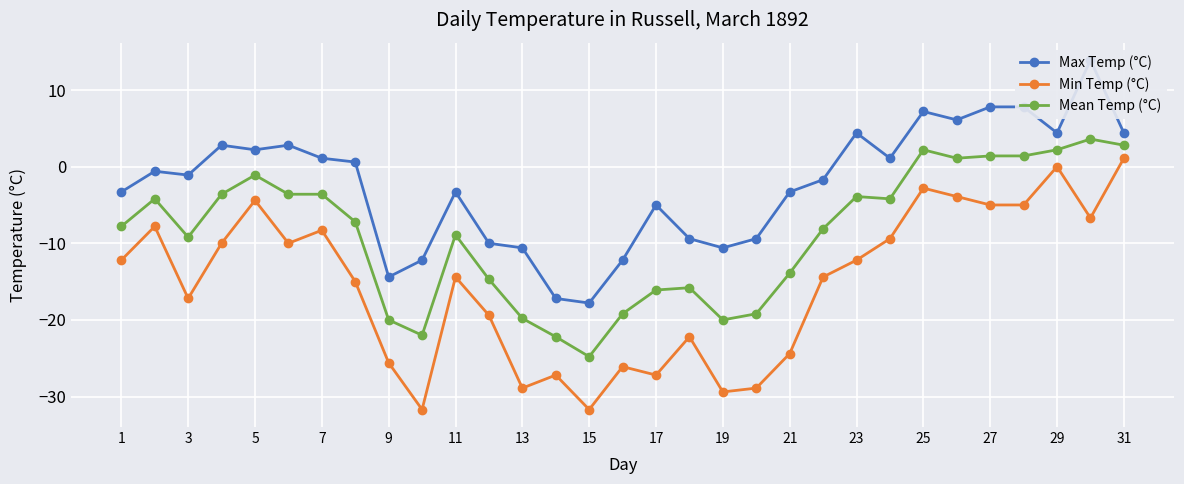

Where is the first local minimum for Mean Temp (°C)?

3